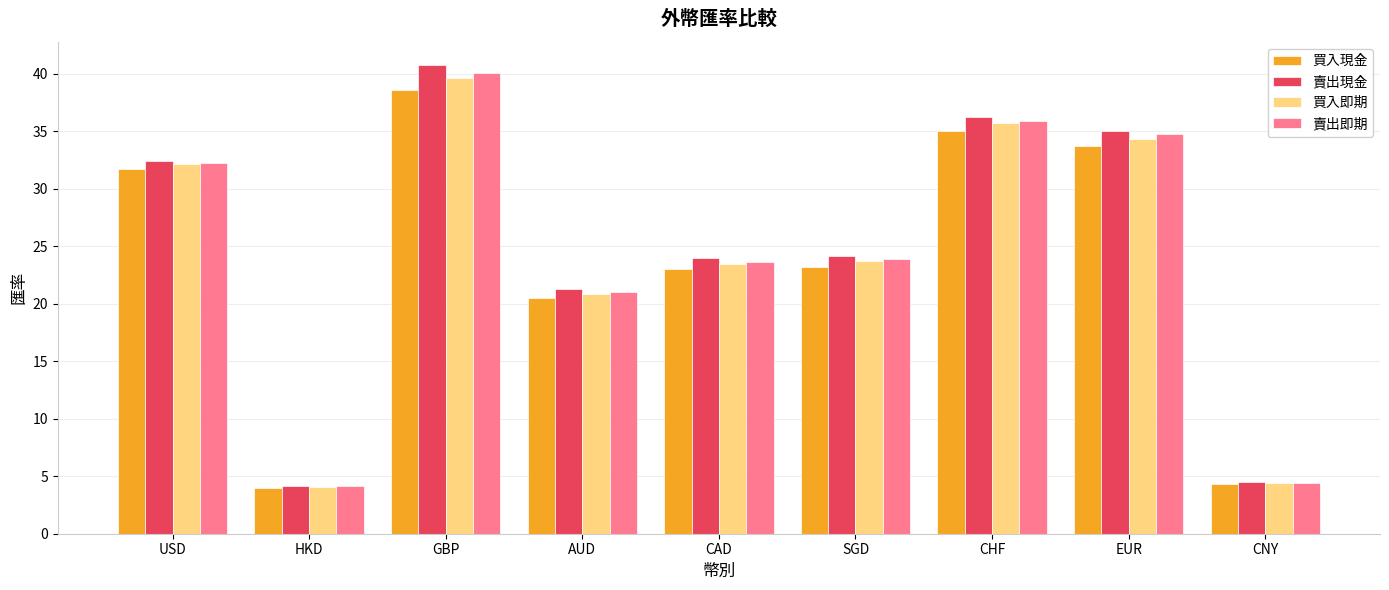

Is the value of 賣出現金 at HKD greater than the value of 賣出即期 at EUR?

No